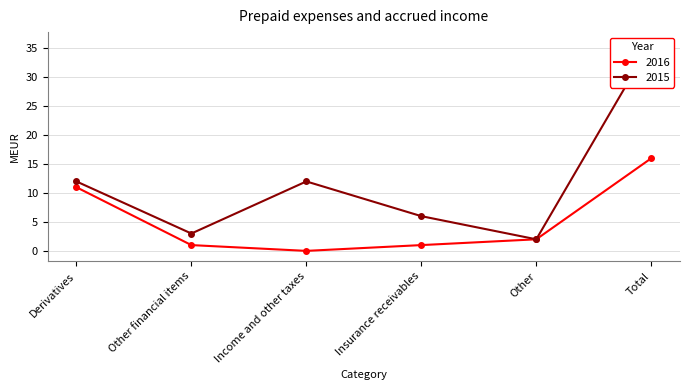

At which label does 2016 reach its peak?

Total